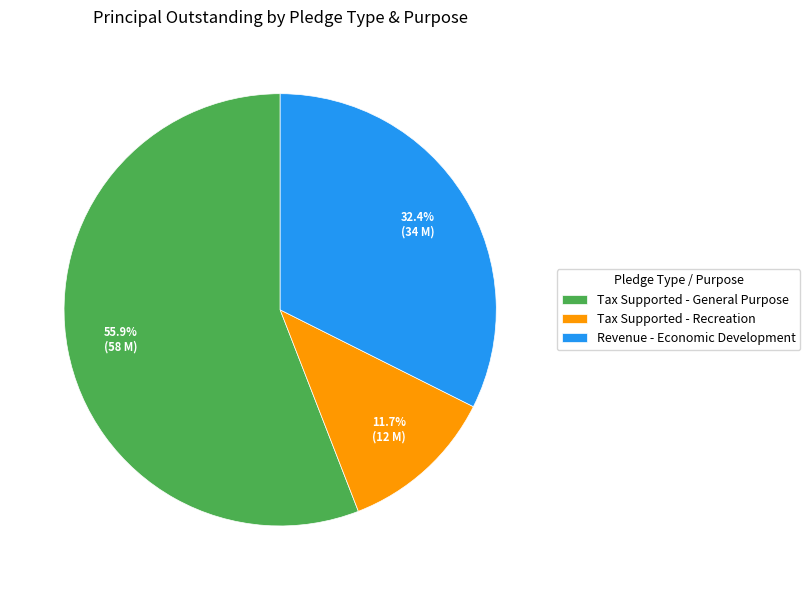

Is there a majority slice in this chart?

Yes